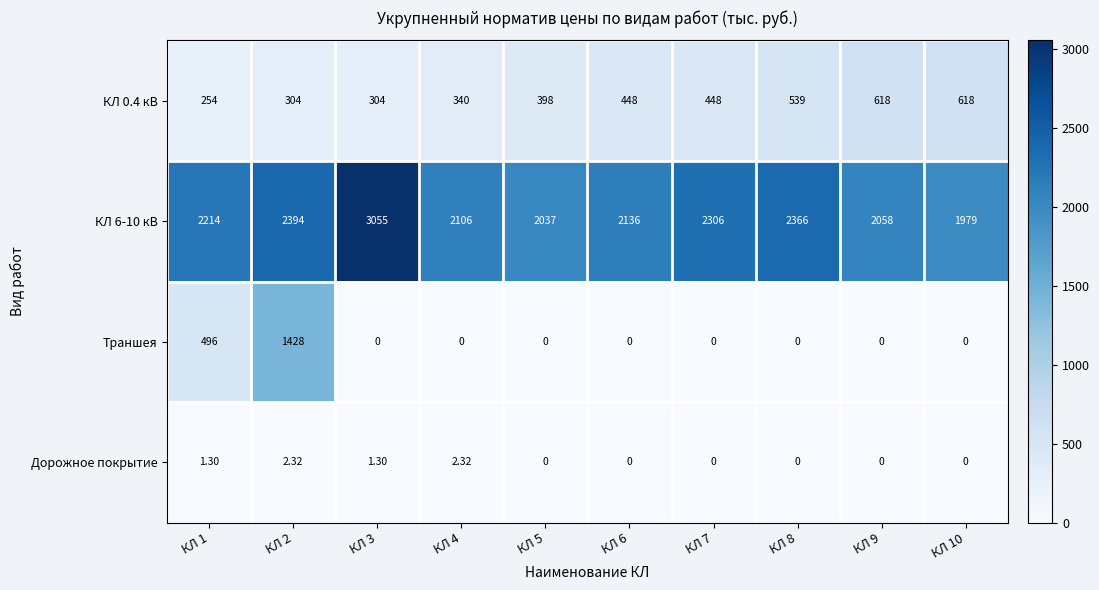

At which category is the sum across all series the highest?

КЛ 2